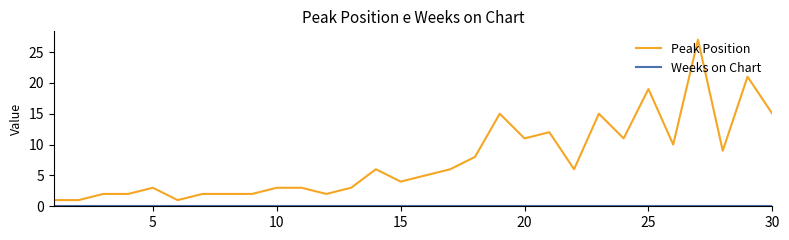

What is the greatest value displayed?

27